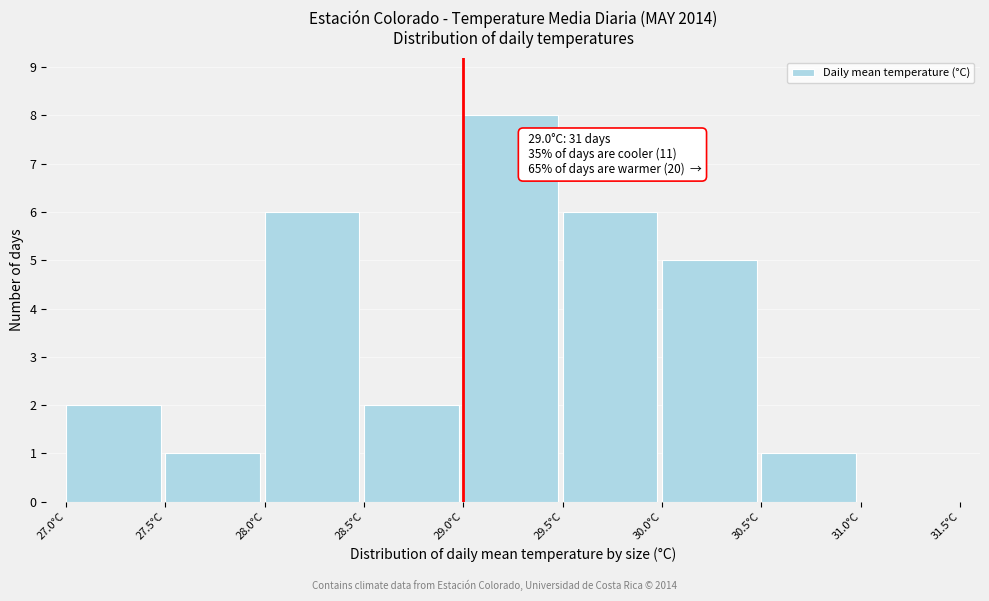

Which range on the x-axis has the tallest bar?

29.0 to 29.5